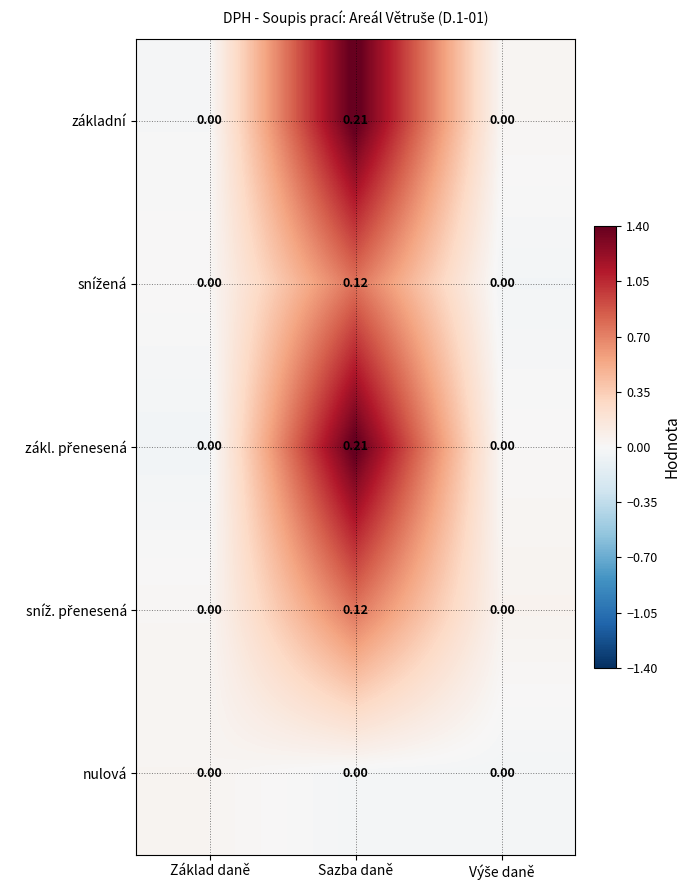

At which category does the chart reach its peak across all series?

Sazba daně